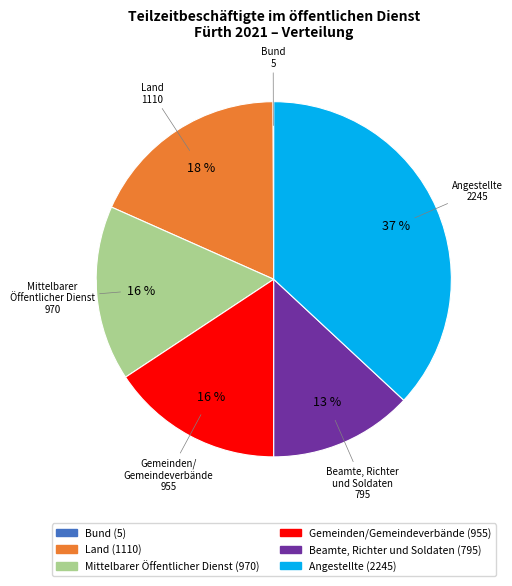

Is there any slice that represents more than half of the pie?

No